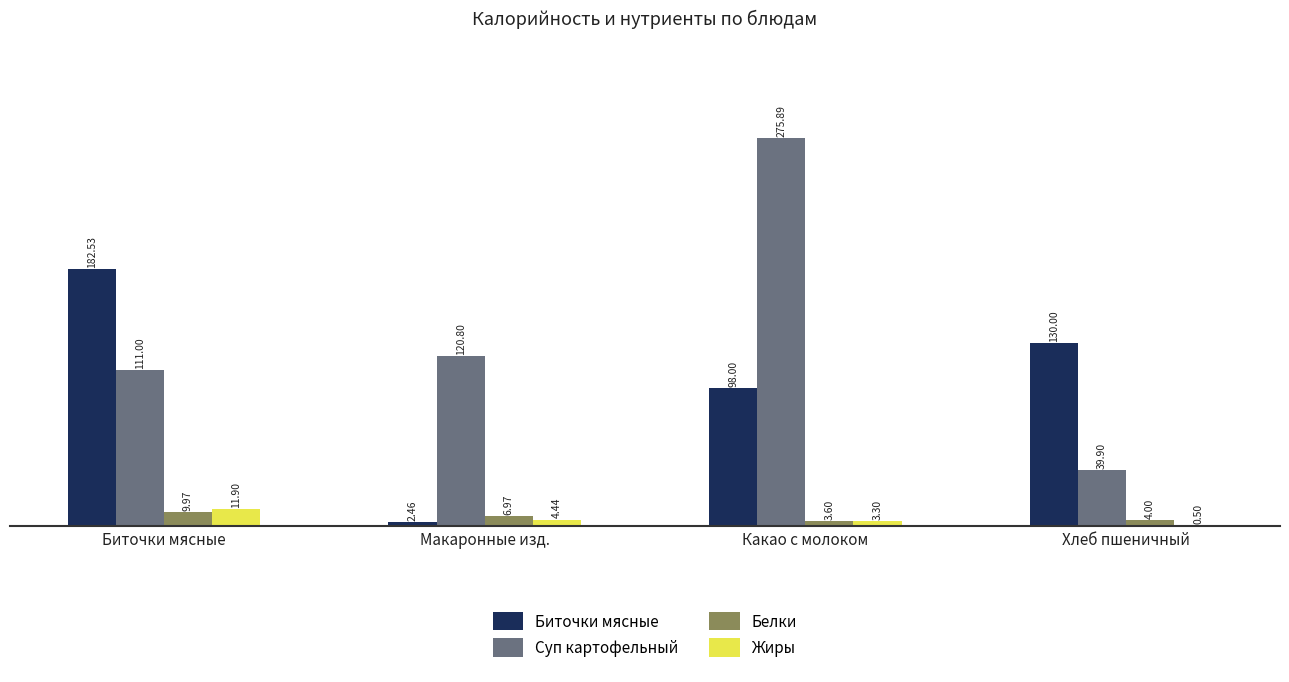

Which category has the highest value across all series?

Какао с молоком